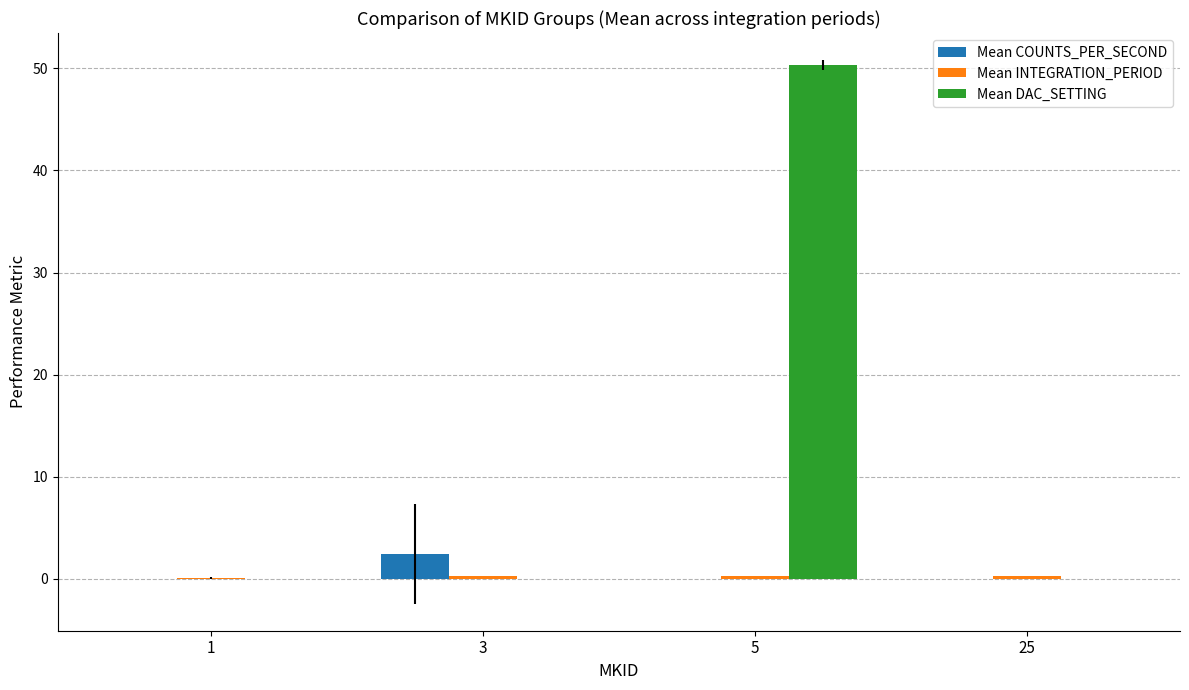

How many groups of bars are there?

4